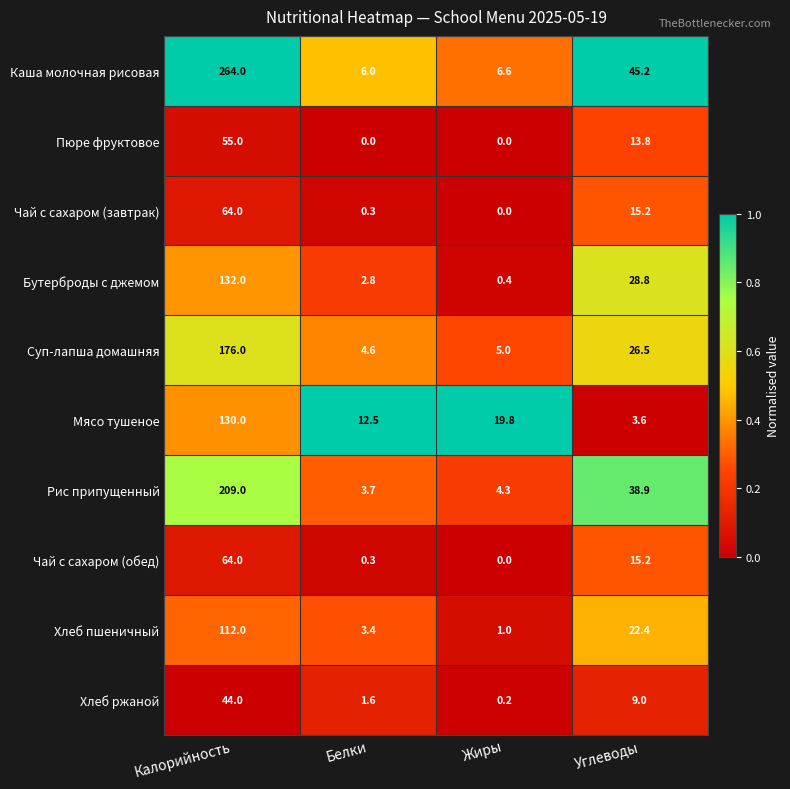

Between Белки and Жиры, which series saw the biggest shift?

Мясо тушеное